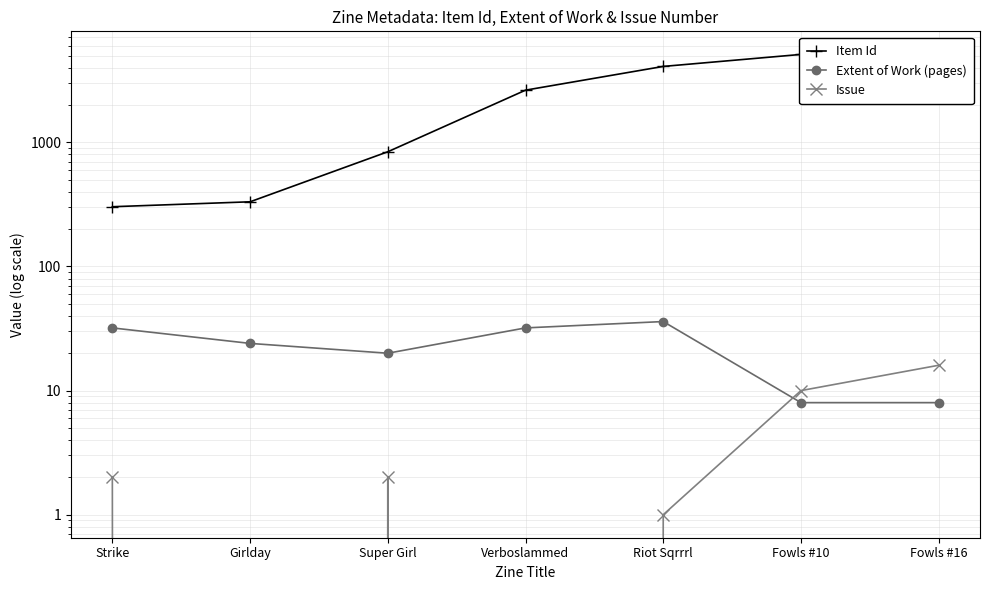

At which category does Extent of Work (pages) reach its first local peak?

Riot Sqrrrl